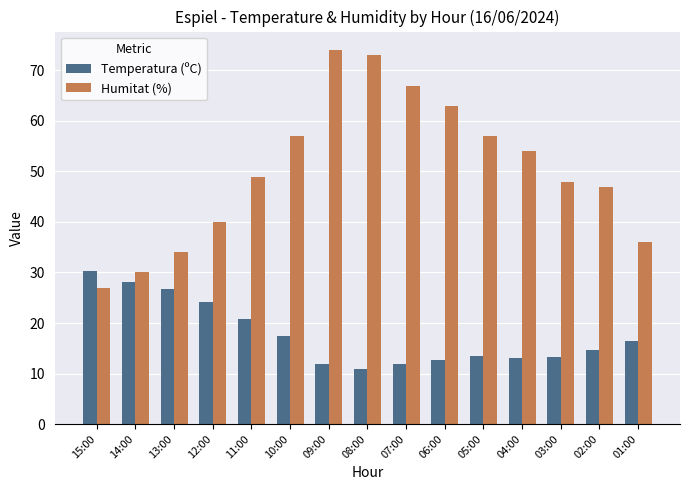

What is the difference between the second highest and minimum values in the Humitat (%) series?

46.0